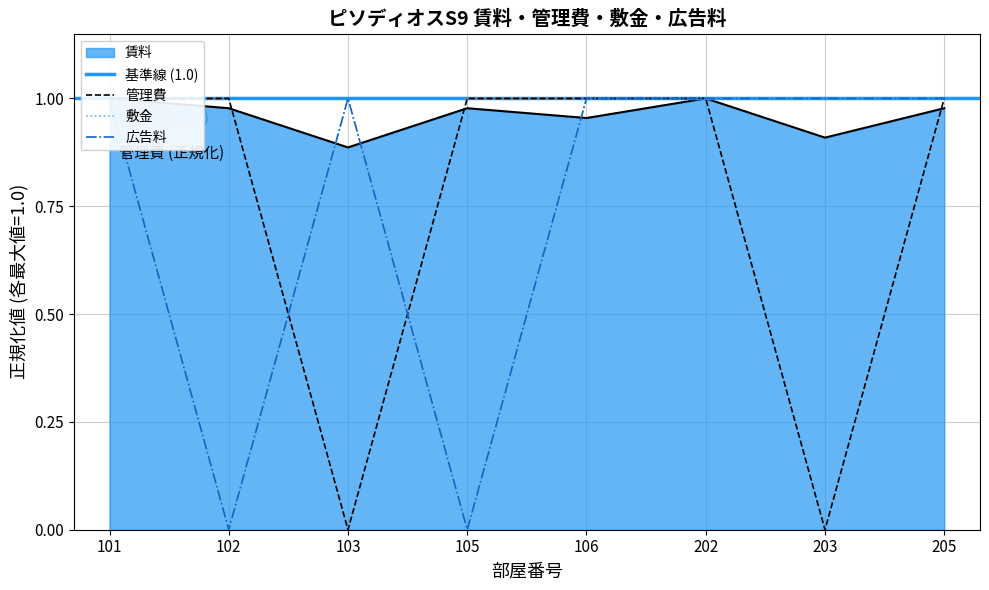

Which series changed the most between 103 and 203?

賃料